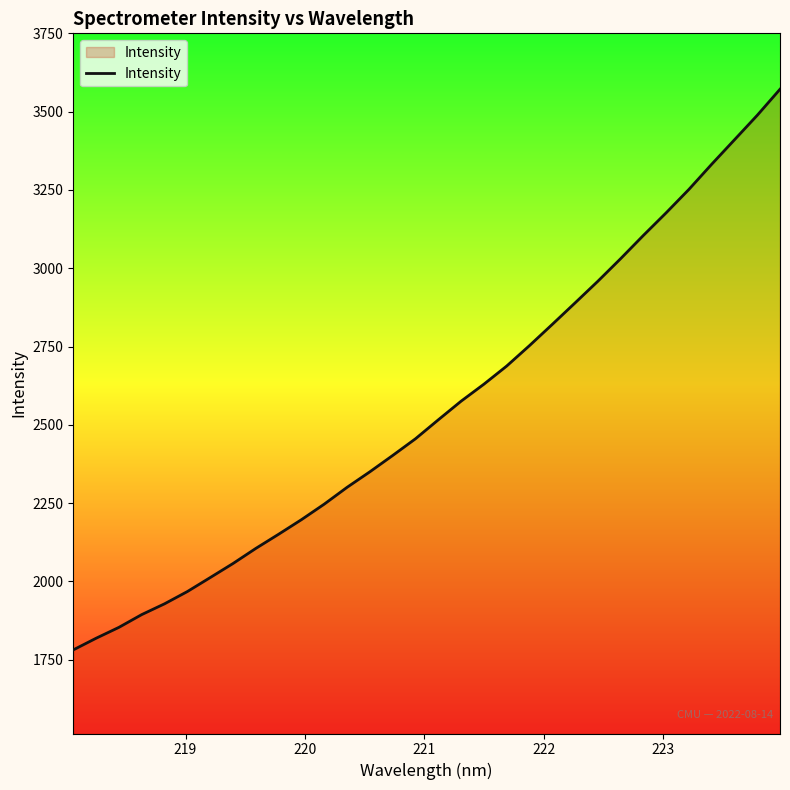

What is the difference between the maximum and minimum values?

1791.1